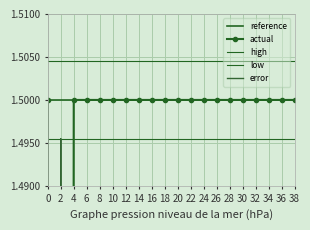

True or false: reference has more than 0 points higher than both neighbors.

False